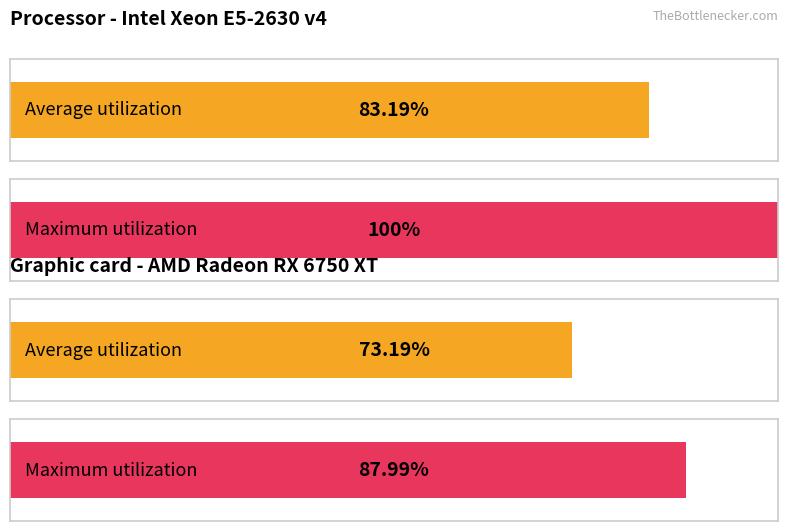

Does the chart contain stacked bars?

No